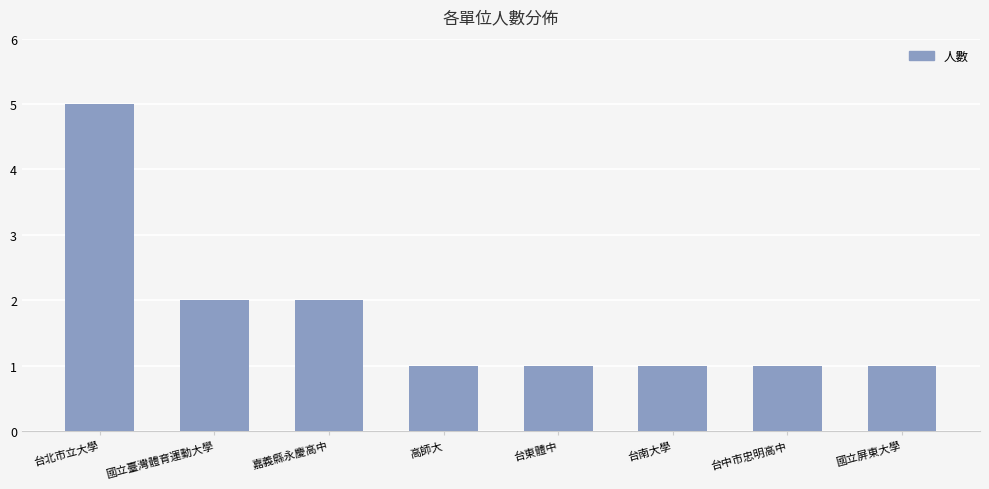

Is it true that the value at 國立臺灣體育運動大學 is 2?

True